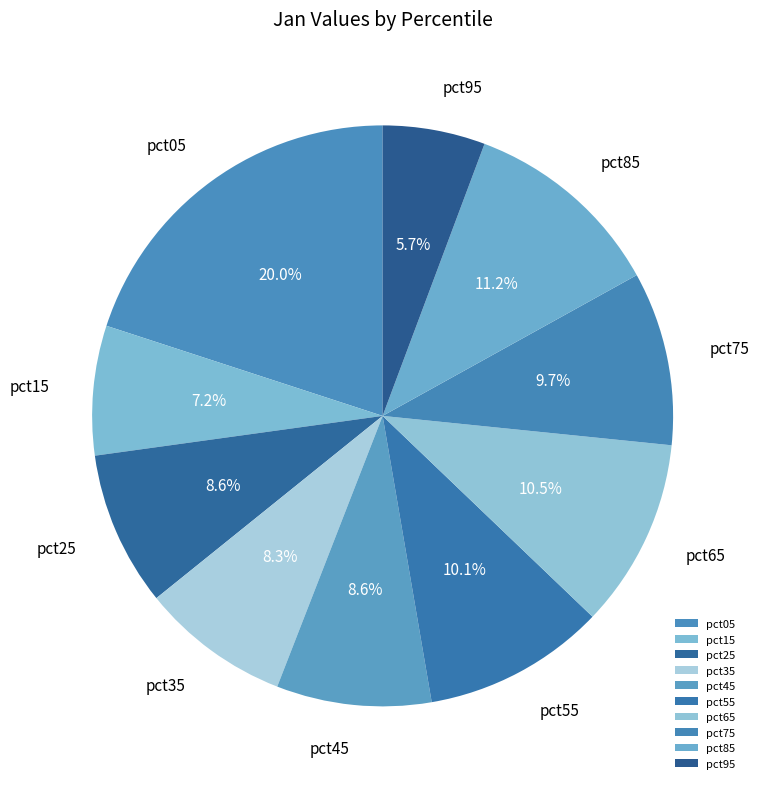

Does any single category account for the majority?

No